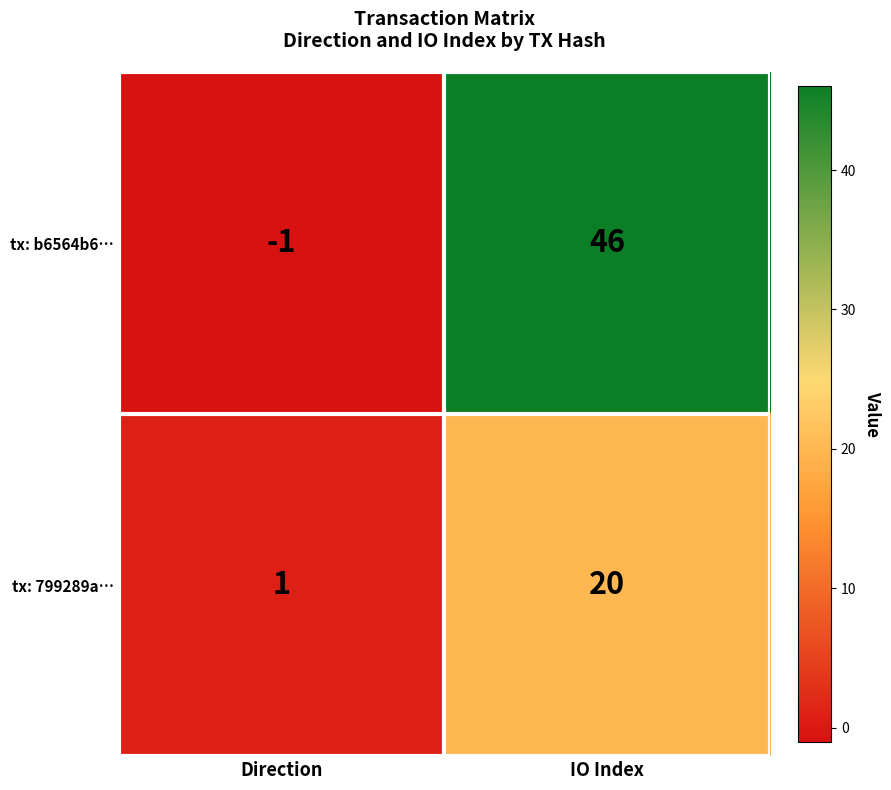

At which label does tx: 799289a… reach its minimum?

Direction